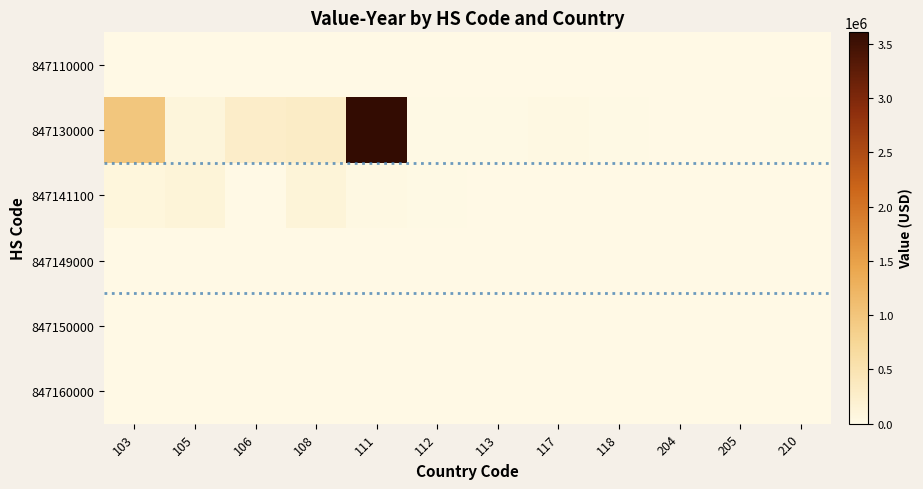

How many categories are shown in the chart?

12